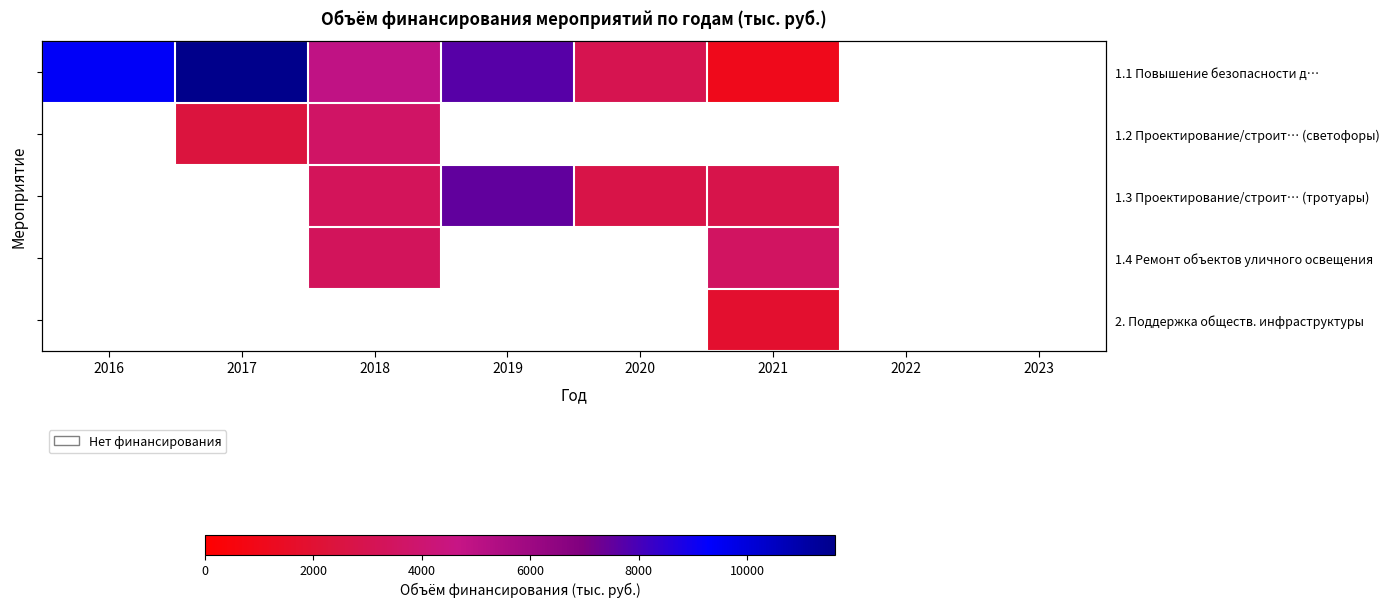

What is the minimum value shown in the chart?

1060.0